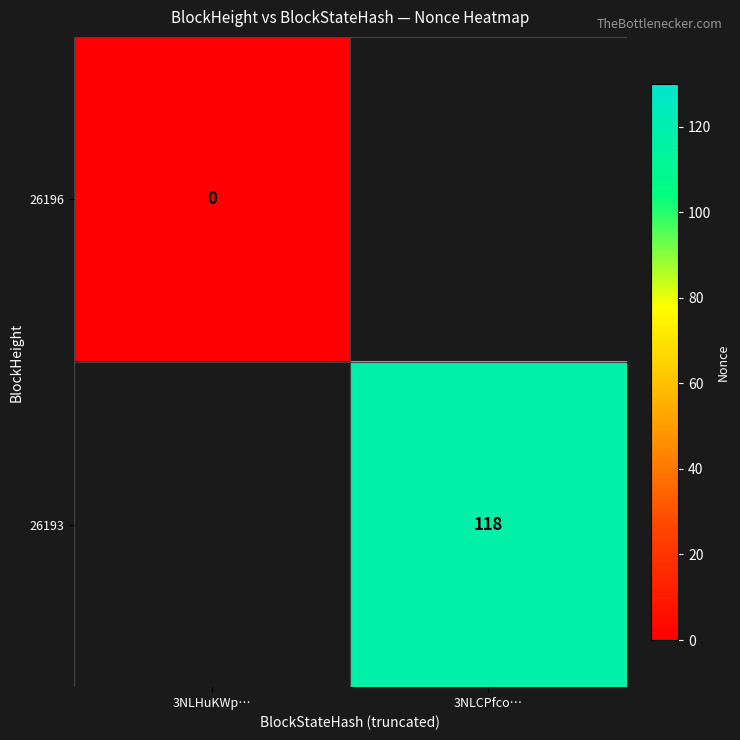

True or false: 26193 has a value of 118 at 3NLCPfco….

True